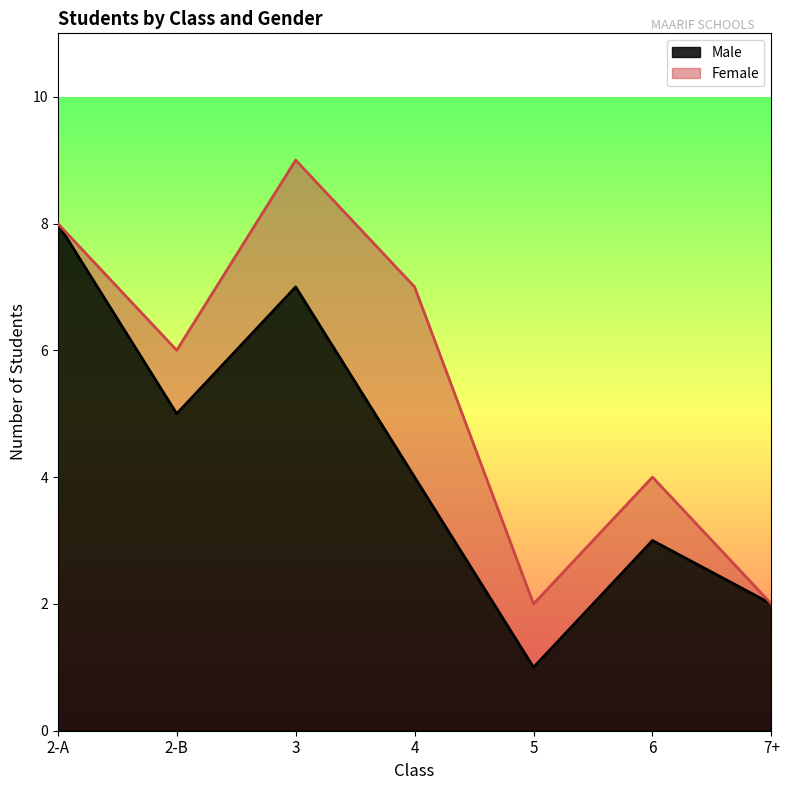

How many interior local valleys (lower than both neighbors) does the data have?

2